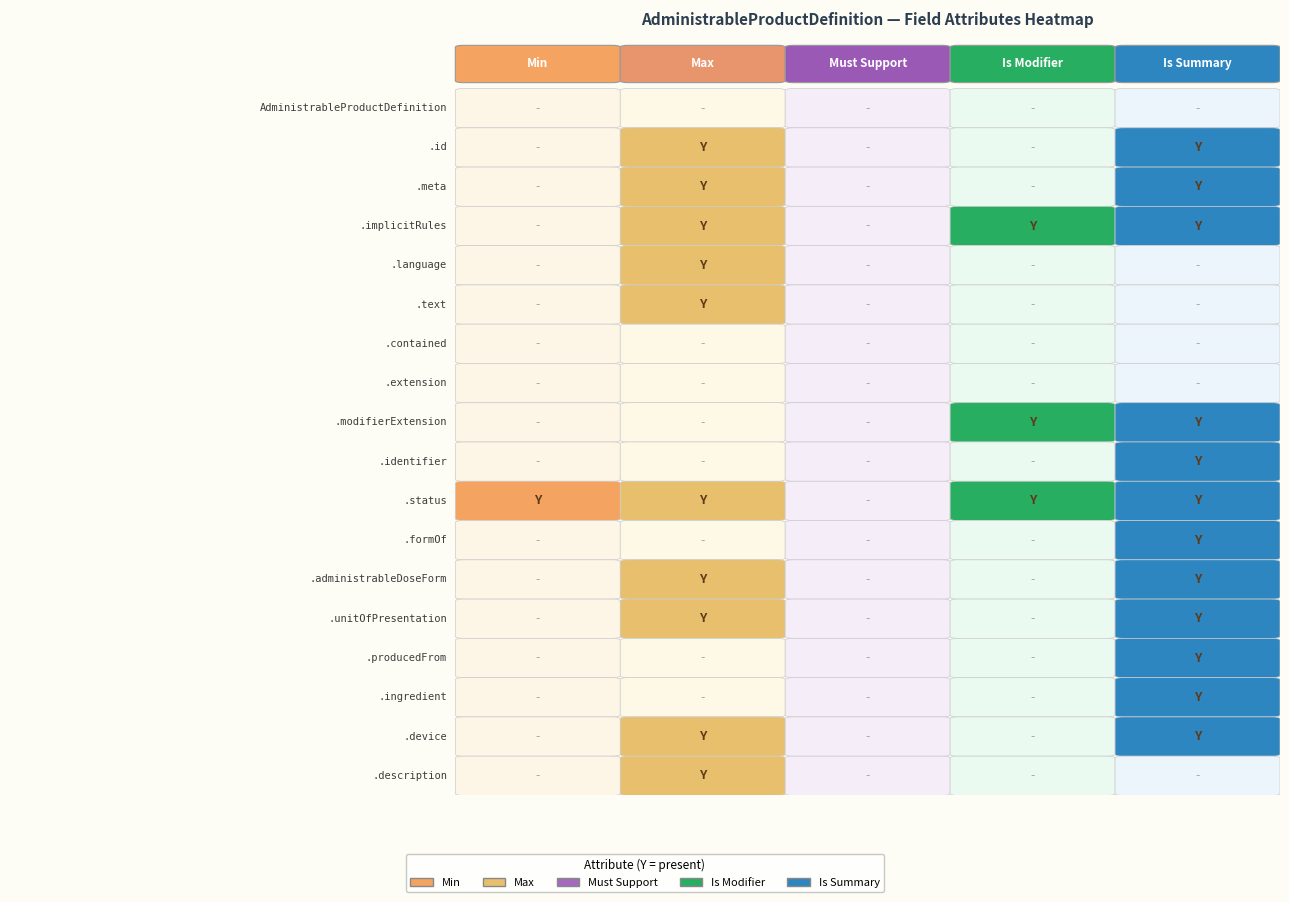

The Max series shows 0 at 7. True or false?

True